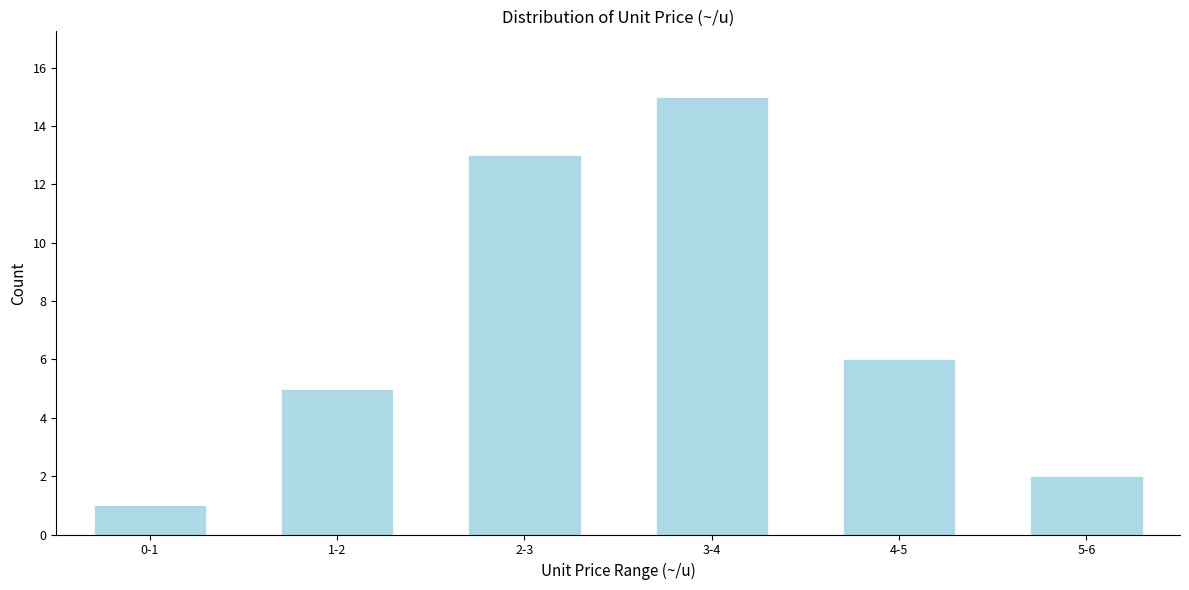

Reading left to right, transcribe all the data shown in this chart.

0-1=1	1-2=5	2-3=13	3-4=15	4-5=6	5-6=2